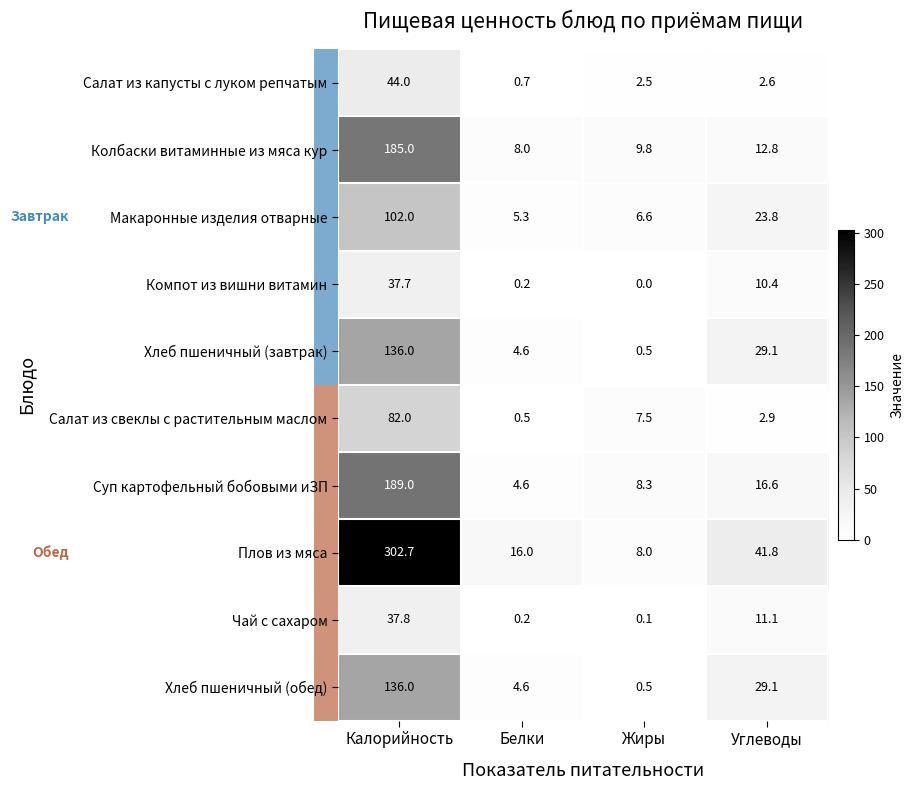

What is the difference between the maximum and minimum values in the Чай с сахаром series?

37.7